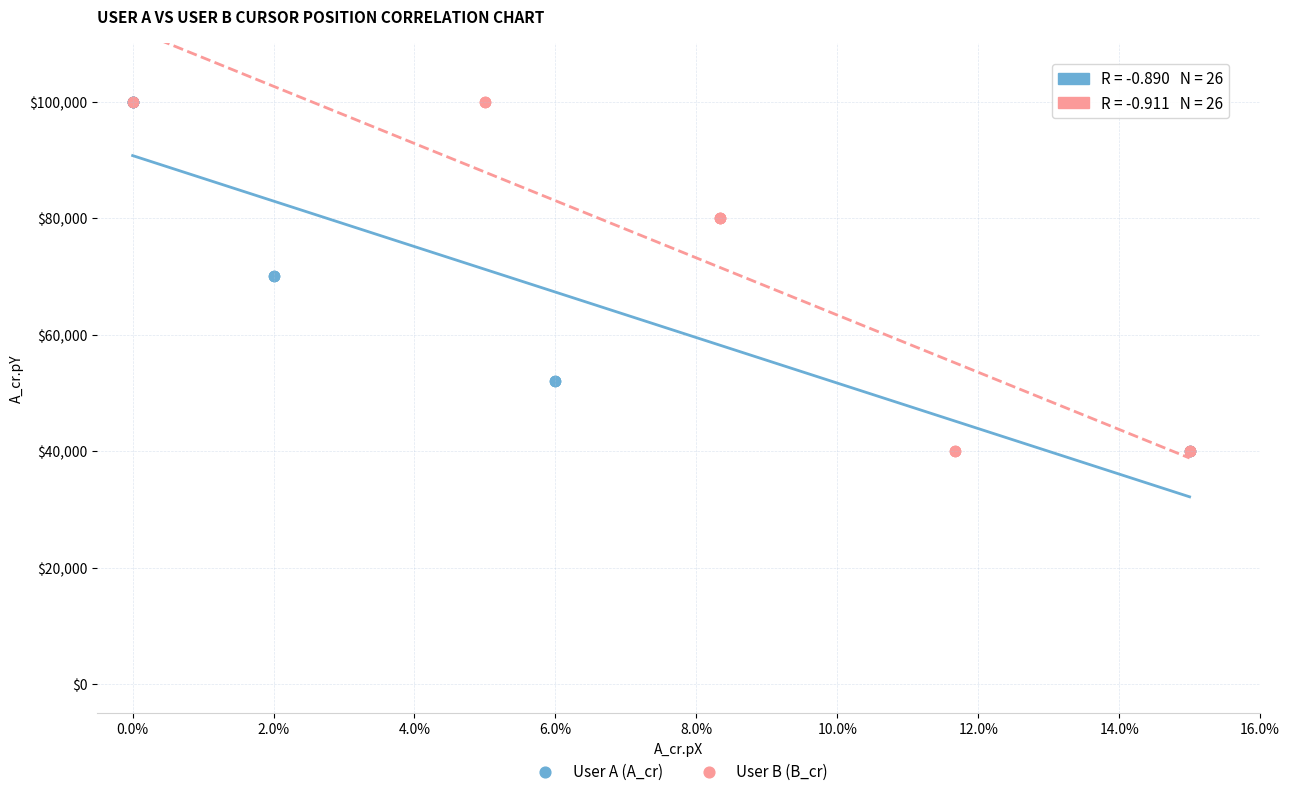

Which series has the largest Y range (max minus min)?

User A (A_cr)